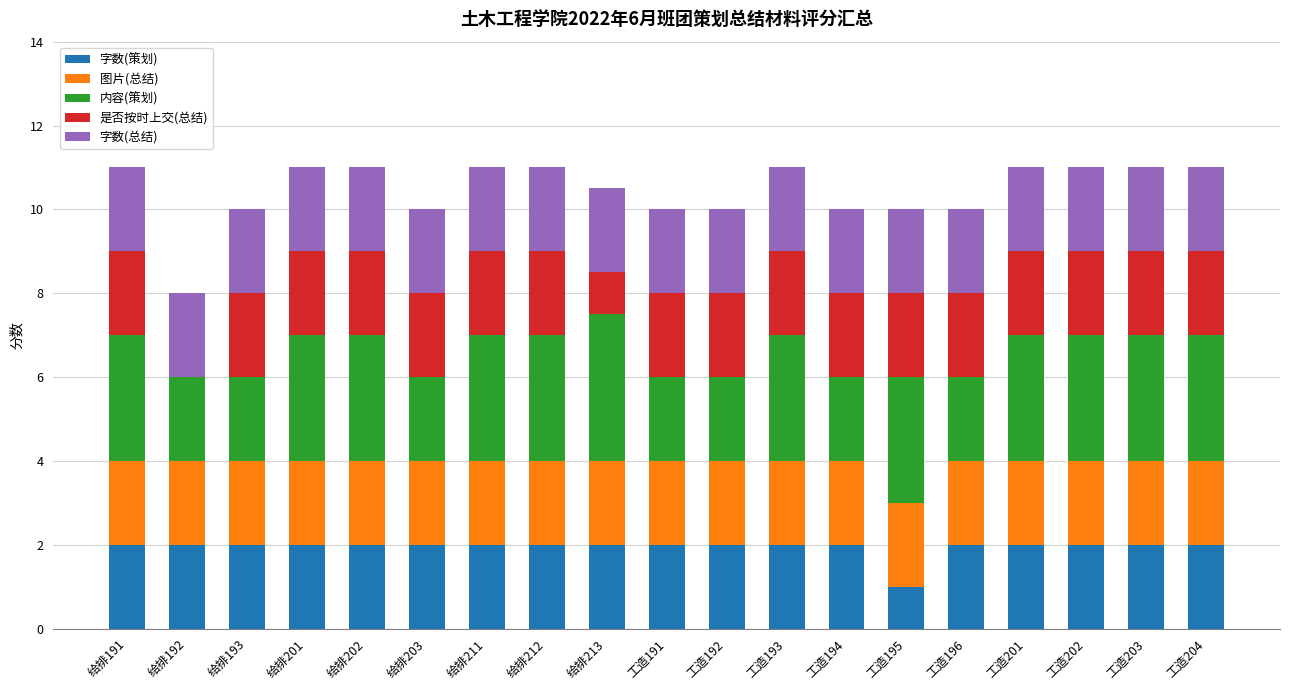

The 字数(策划) series shows 0.5 at 给排202. True or false?

False